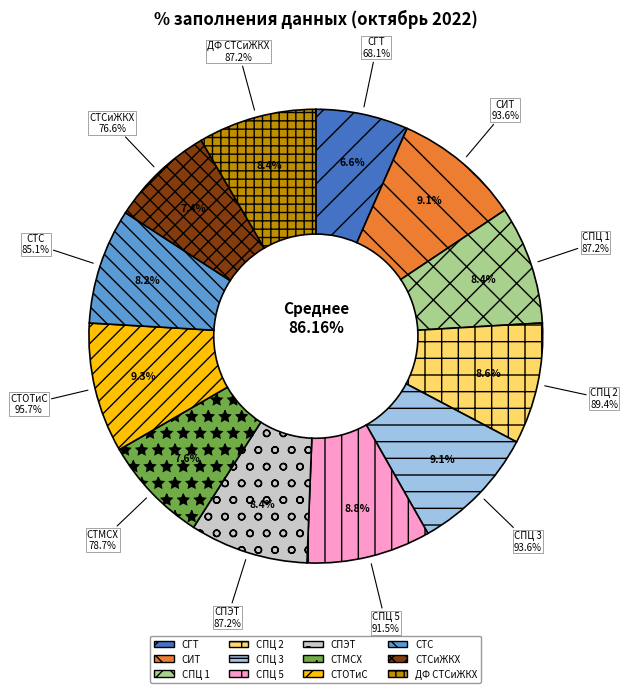

Is the sum of СПЦ 1 and СПЦ 2 greater than half?

No